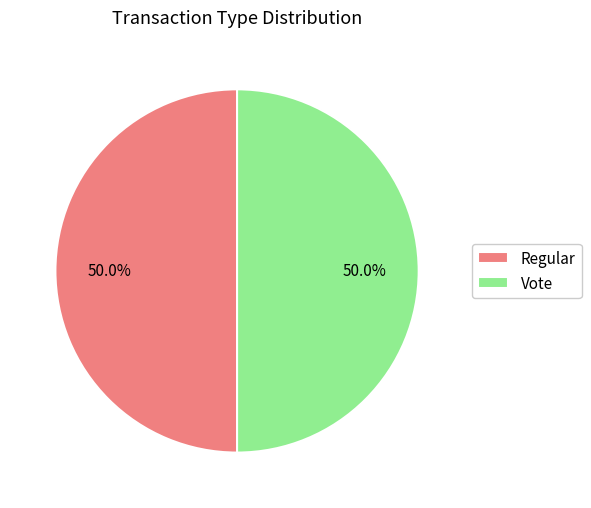

What percentage do Vote and Regular together represent?

100.0%